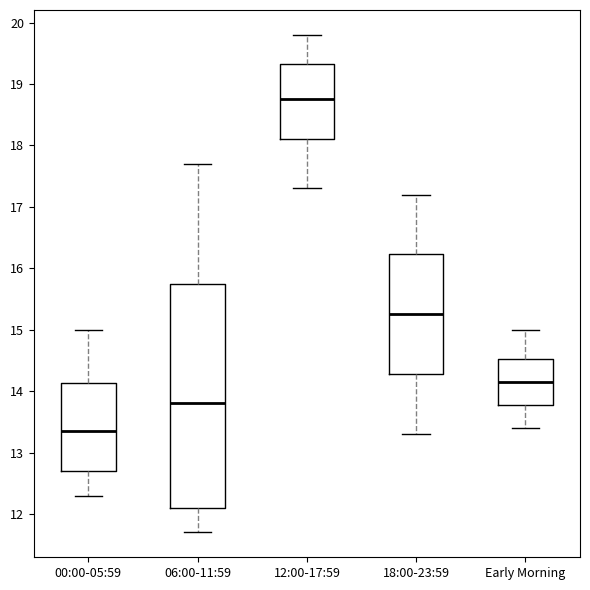

Reading left to right, read every box against the y-axis: the position of its median line, the range the box covers, and the ends of its whiskers. The values are not printed on the chart, so give them approximately, as read against the axis.

00:00-05:59: median 13.4, box 12.7 to 14.1, whiskers 12.3 to 15.0
06:00-11:59: median 13.8, box 12.1 to 15.8, whiskers 11.7 to 17.7
12:00-17:59: median 18.8, box 18.1 to 19.3, whiskers 17.3 to 19.8
18:00-23:59: median 15.3, box 14.3 to 16.2, whiskers 13.3 to 17.2
Early Morning: median 14.2, box 13.8 to 14.5, whiskers 13.4 to 15.0